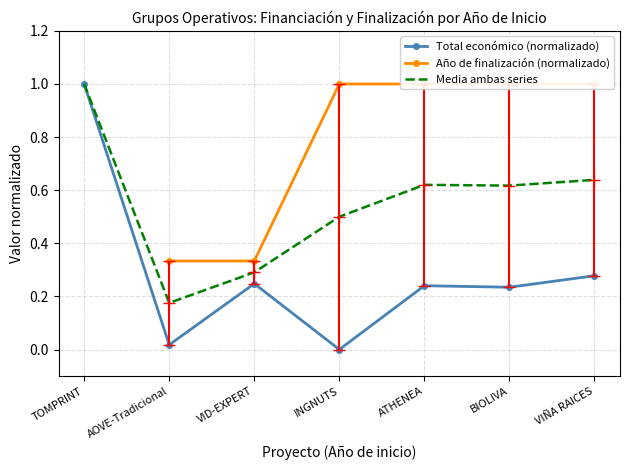

Which series has the widest spread of values?

Total económico (normalizado)